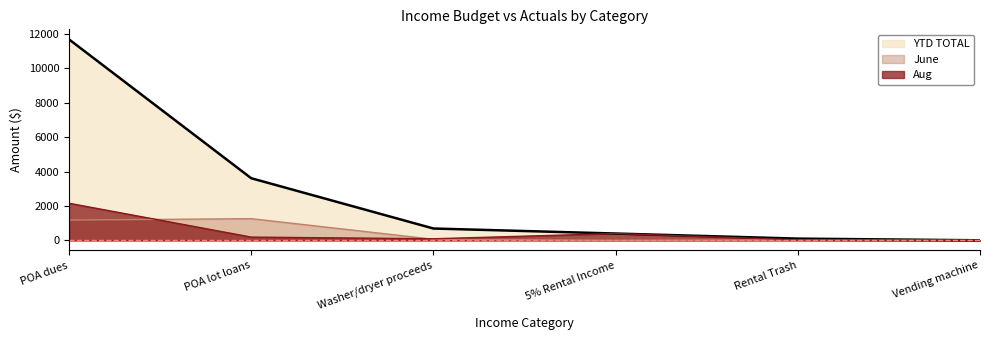

True or false: YTD TOTAL and June cross at least once.

False